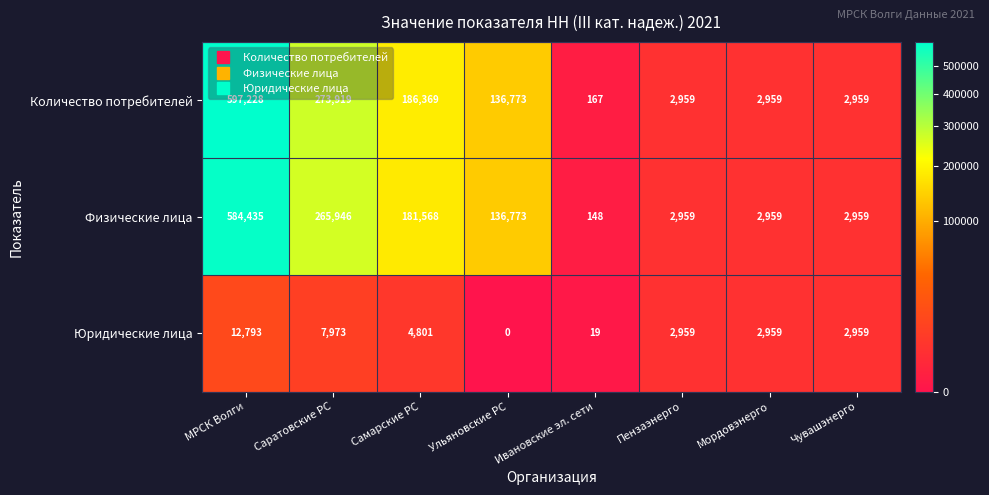

Is it true that Количество потребителей equals 389940 at Саратовские РС?

False